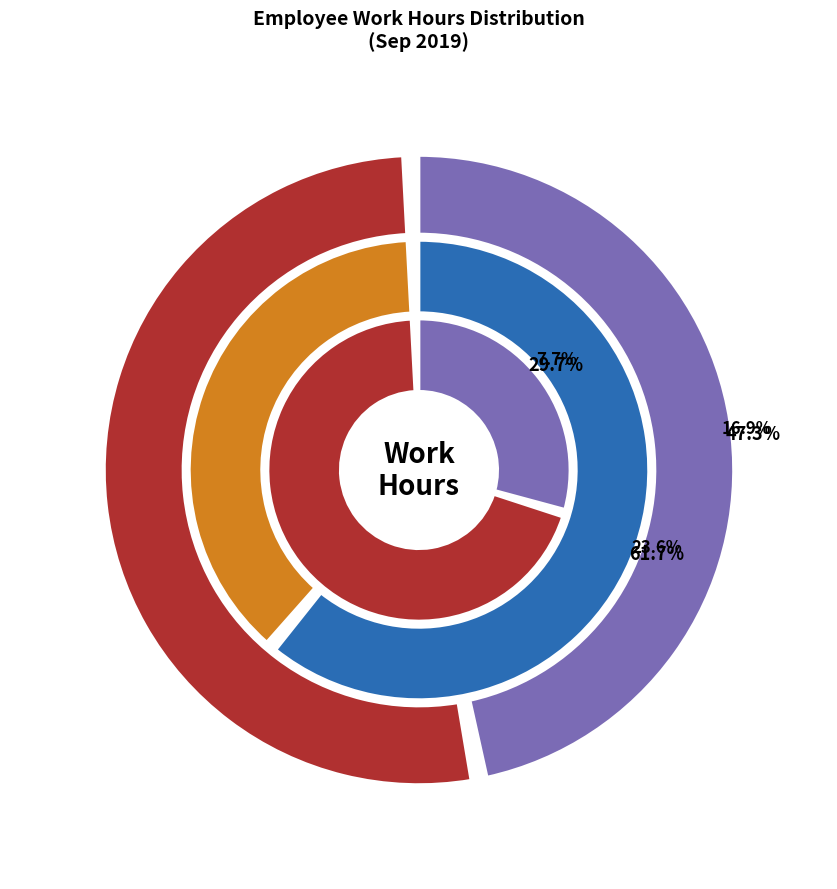

What is the smallest slice in the pie chart?

Mon